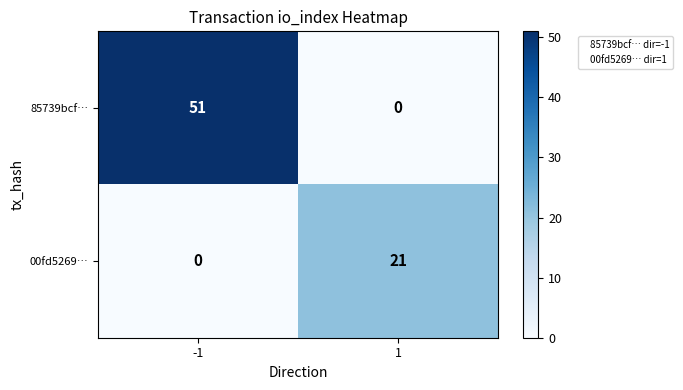

At which category does the chart reach its peak across all series?

-1